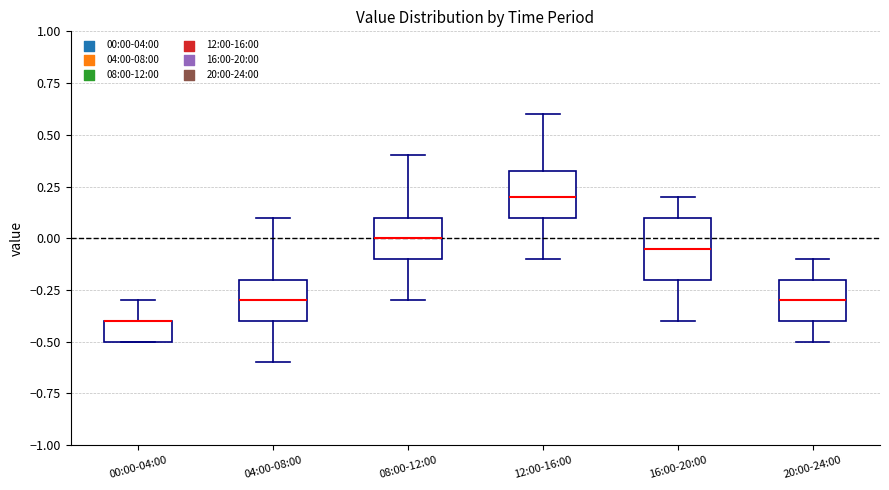

Reading left to right, read every box against the y-axis: the position of its median line, the range the box covers, and the ends of its whiskers. The values are not printed on the chart, so give them approximately, as read against the axis.

00:00-04:00: median -0.40 (drawn on the box's upper edge), box -0.50 to -0.40, whiskers -0.50 to -0.30
04:00-08:00: median -0.30, box -0.40 to -0.20, whiskers -0.60 to 0.10
08:00-12:00: median 0.00, box -0.10 to 0.10, whiskers -0.30 to 0.40
12:00-16:00: median 0.20, box 0.10 to 0.35, whiskers -0.10 to 0.60
16:00-20:00: median -0.05, box -0.20 to 0.10, whiskers -0.40 to 0.20
20:00-24:00: median -0.30, box -0.40 to -0.20, whiskers -0.50 to -0.10